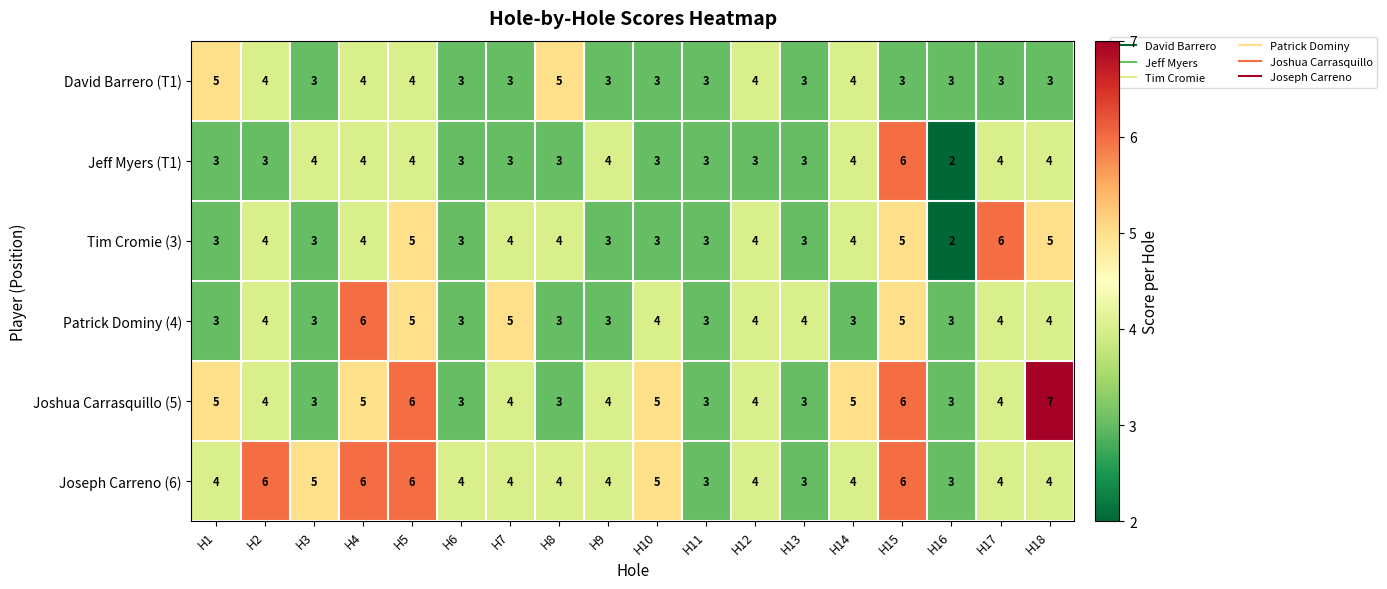

The value of Jeff Myers (T1) at H18 is 1. True or false?

False